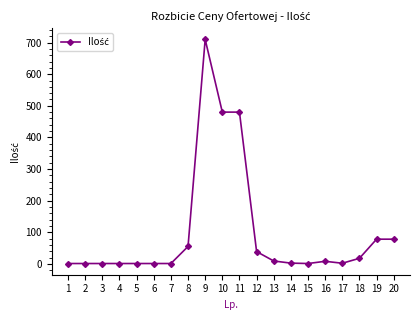

How many data points does each series have?

20